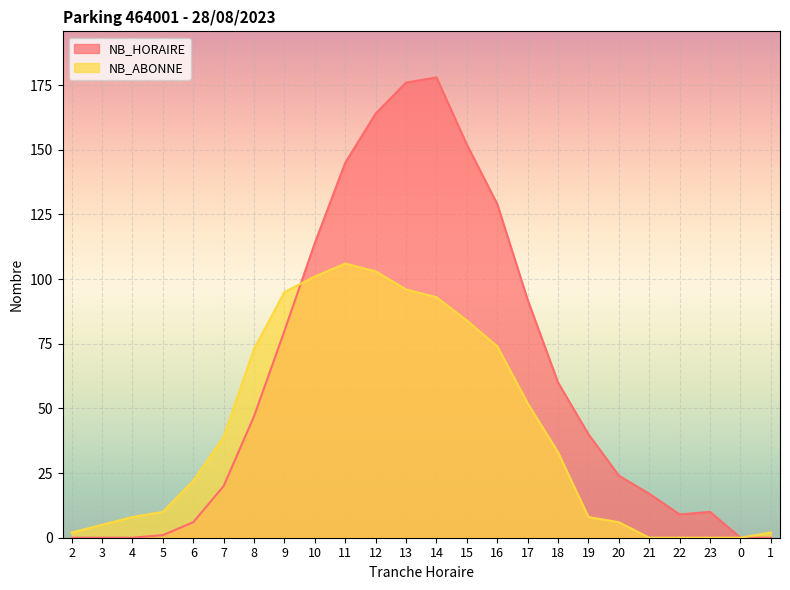

Rank the series at 21 from lowest to highest value.

NB_ABONNE, NB_HORAIRE